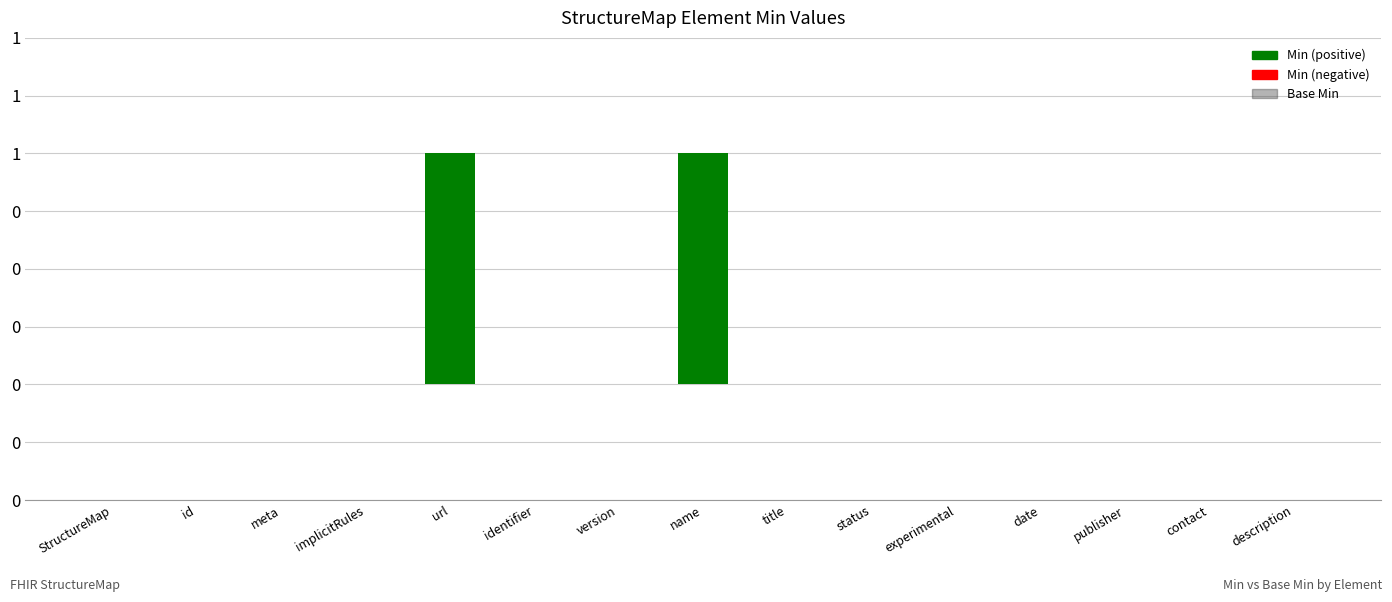

The Min series shows 1 at StructureMap.url. True or false?

False